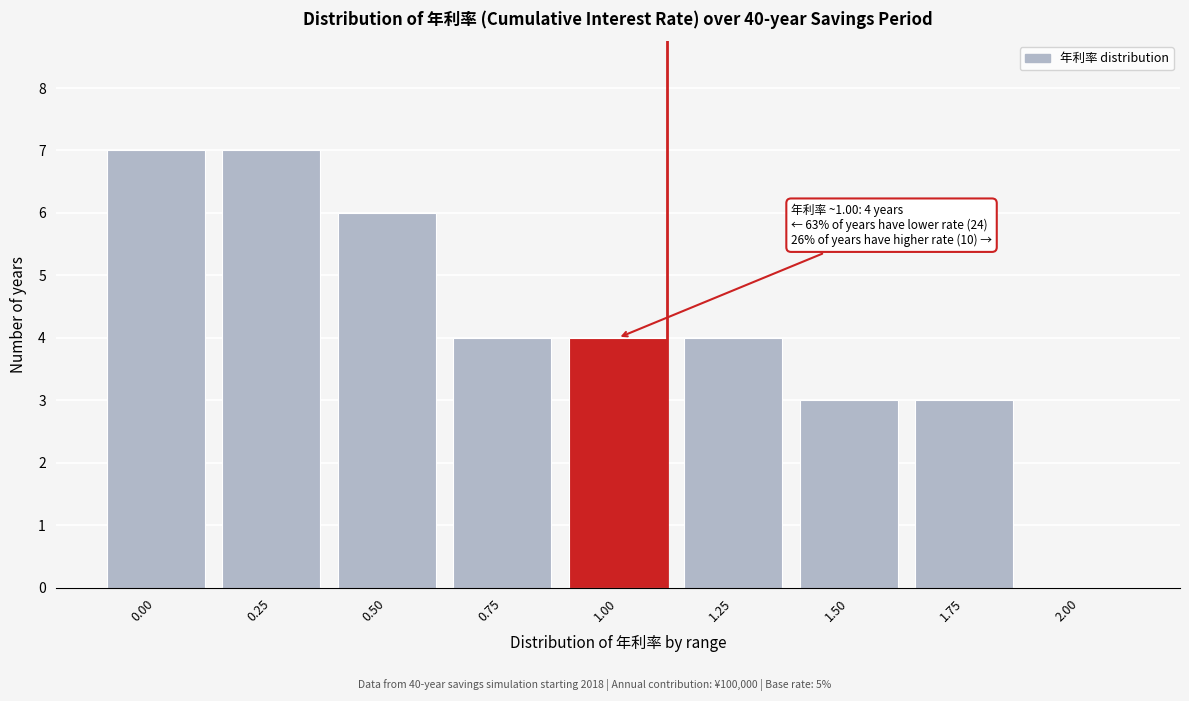

Reading left to right, list all the values displayed in this chart.

0.00=7	0.25=7	0.50=6	0.75=4	1.00=4	1.25=4	1.50=3	1.75=3	2.00=0